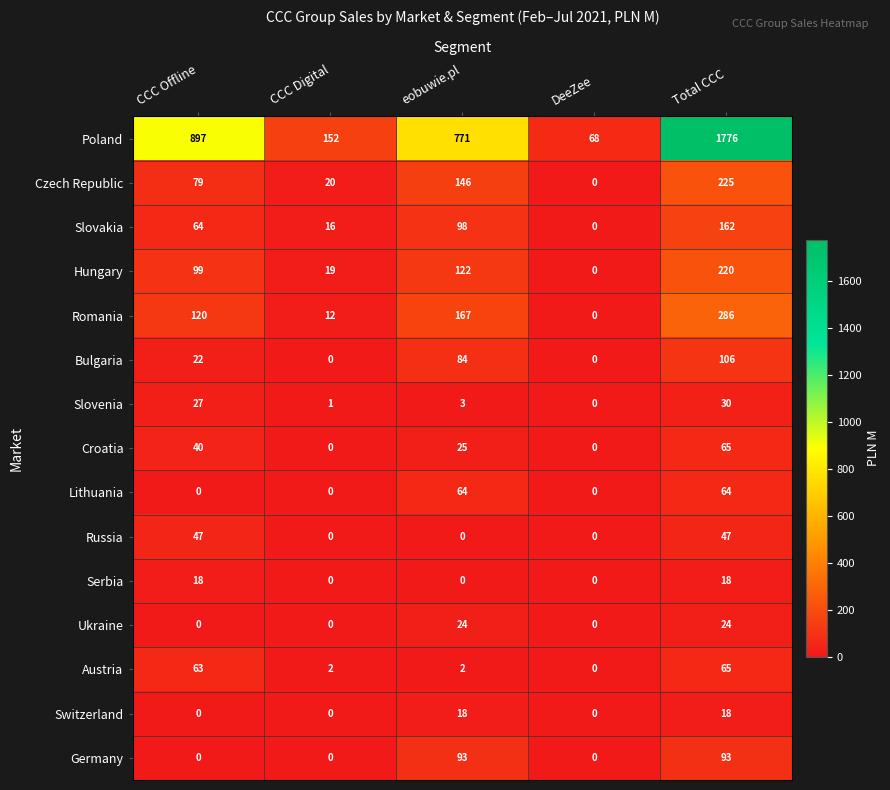

Which series changed the most between CCC Offline and Total CCC?

Poland